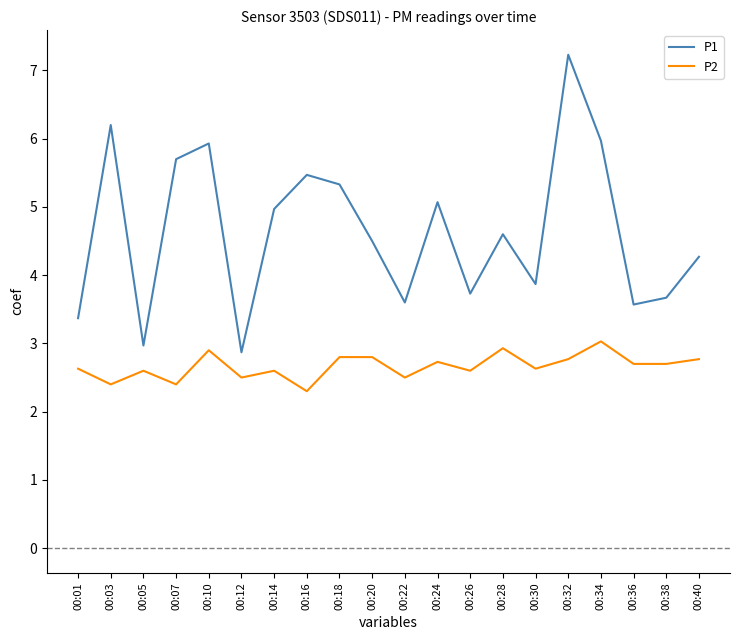

The P2 series shows 0.7 at 00:18. True or false?

False